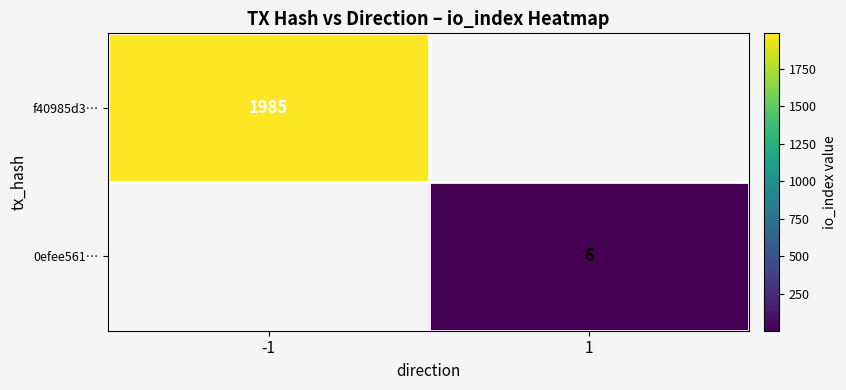

Is the value of f40985d3… at -1 greater than the value of 0efee561… at 1?

Yes